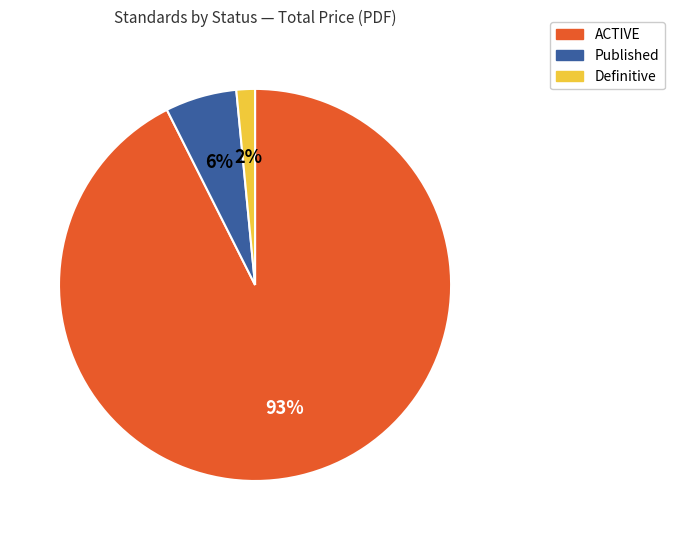

To the nearest percent, what is the average slice percentage?

33%